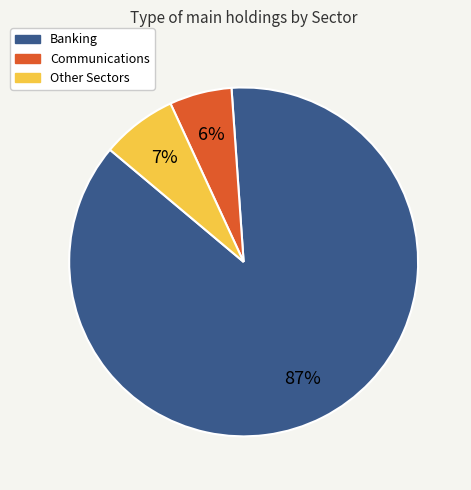

Does any single category account for the majority?

Yes